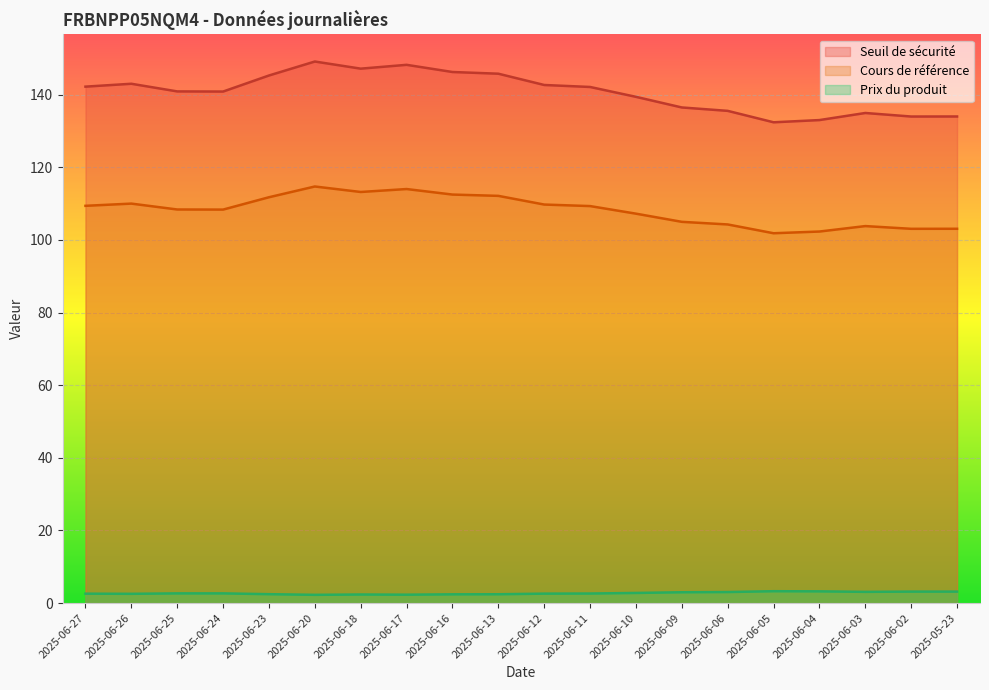

In Seuil de sécurité, how many points are higher than both neighbors (excluding endpoints)?

4